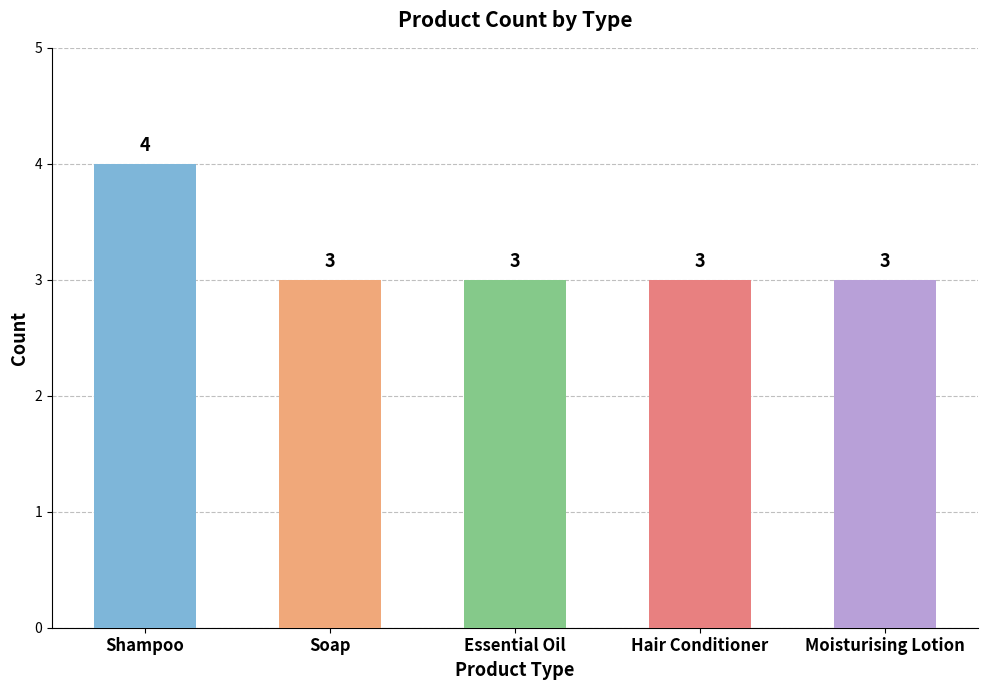

What is the average value?

3